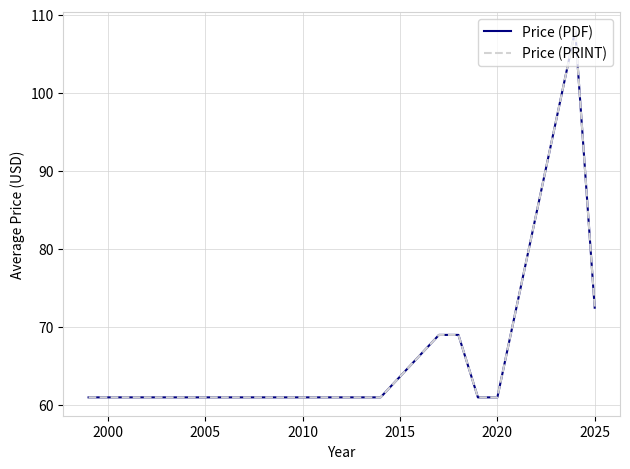

Does the chart have visible grid lines?

Yes